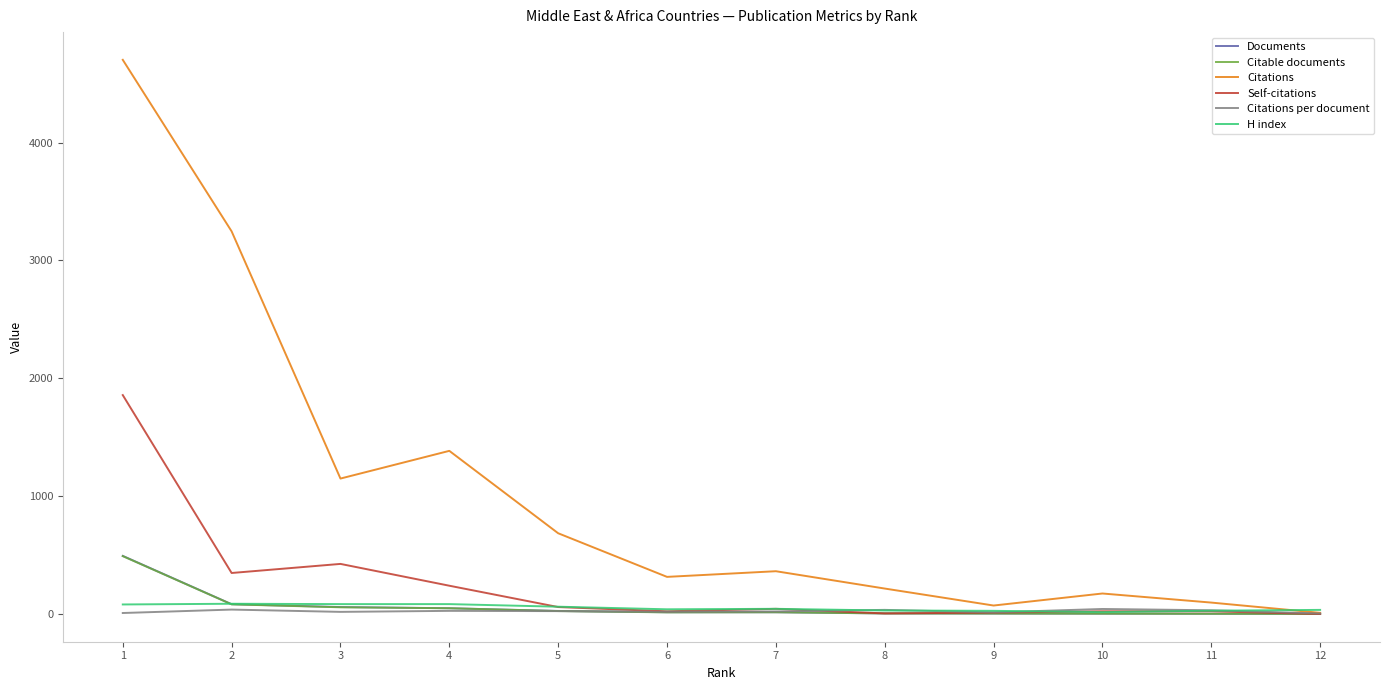

Which category has the highest value across all series?

1